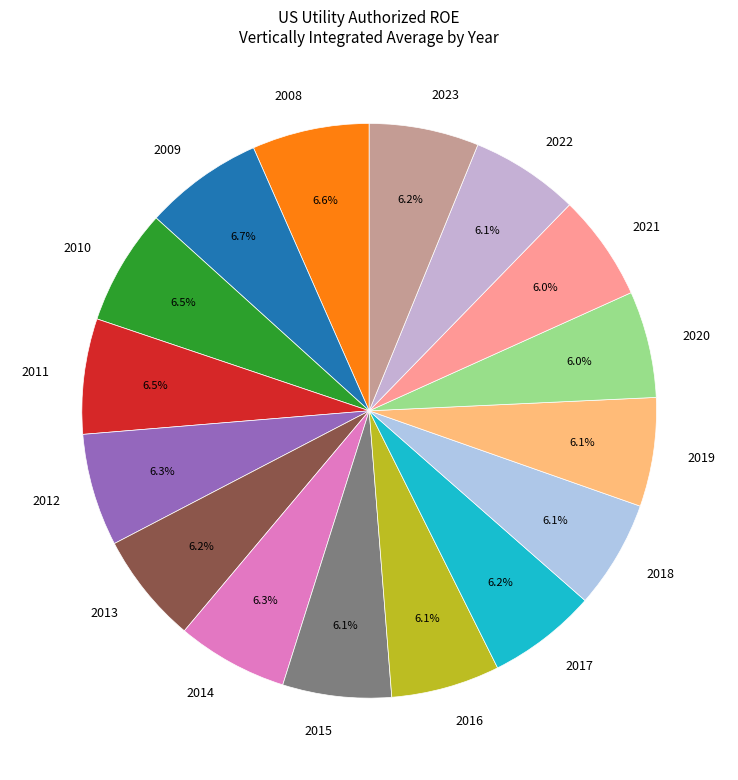

What is the ratio of the value at 2018 to the value at 2023?

1.0